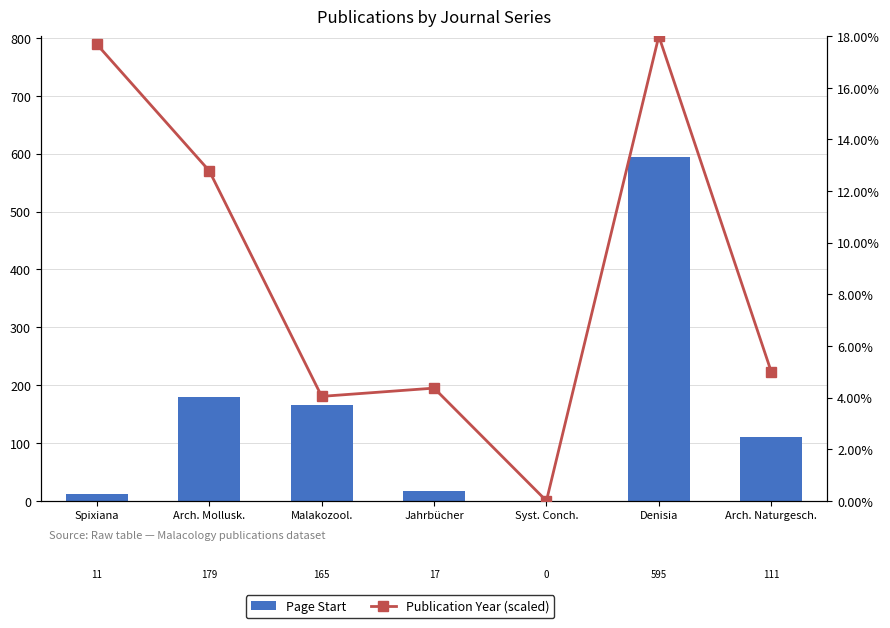

What is the sum of all Page Start values?

1078.0